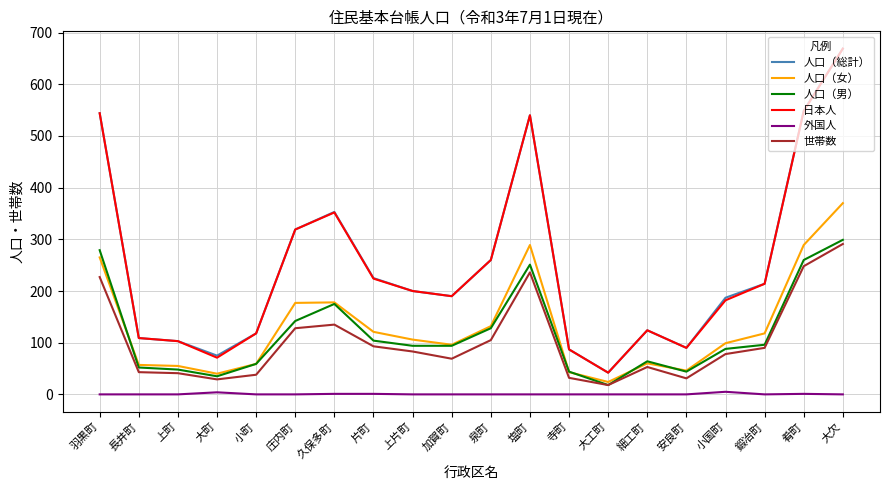

What is the spread (max minus min) of values at 上町?

103